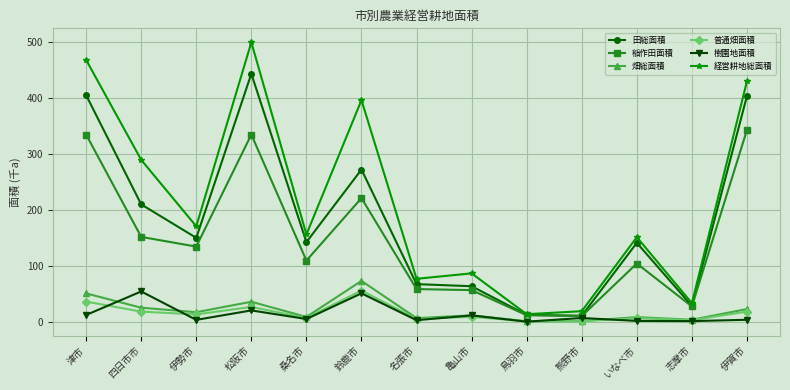

Is it true that 経営耕地総面積 equals 34.4 at 名張市?

False